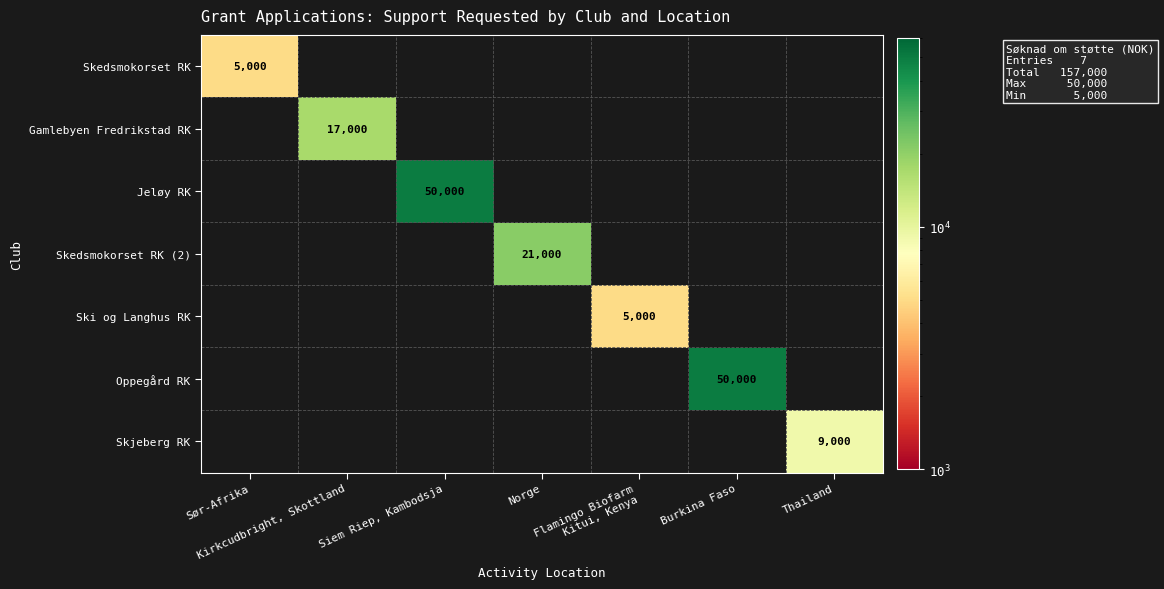

What is the minimum value shown in the chart?

5000.0